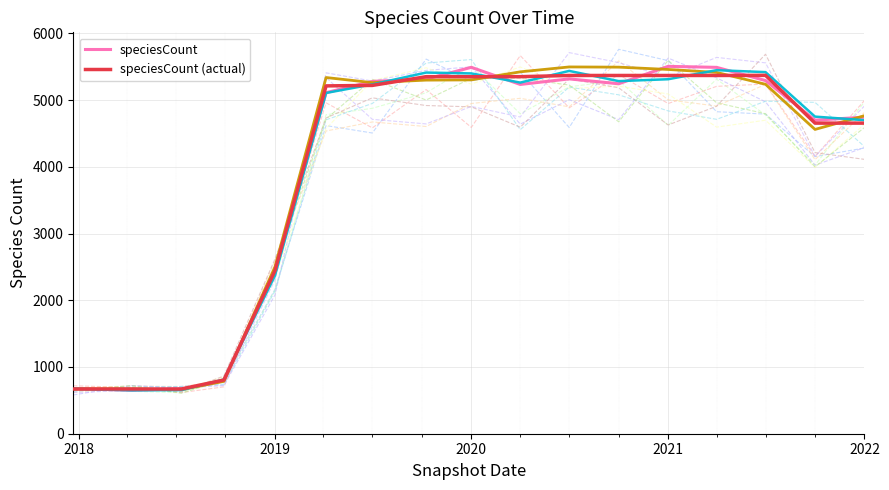

Where is speciesCount nearest to the value 3077?

2019